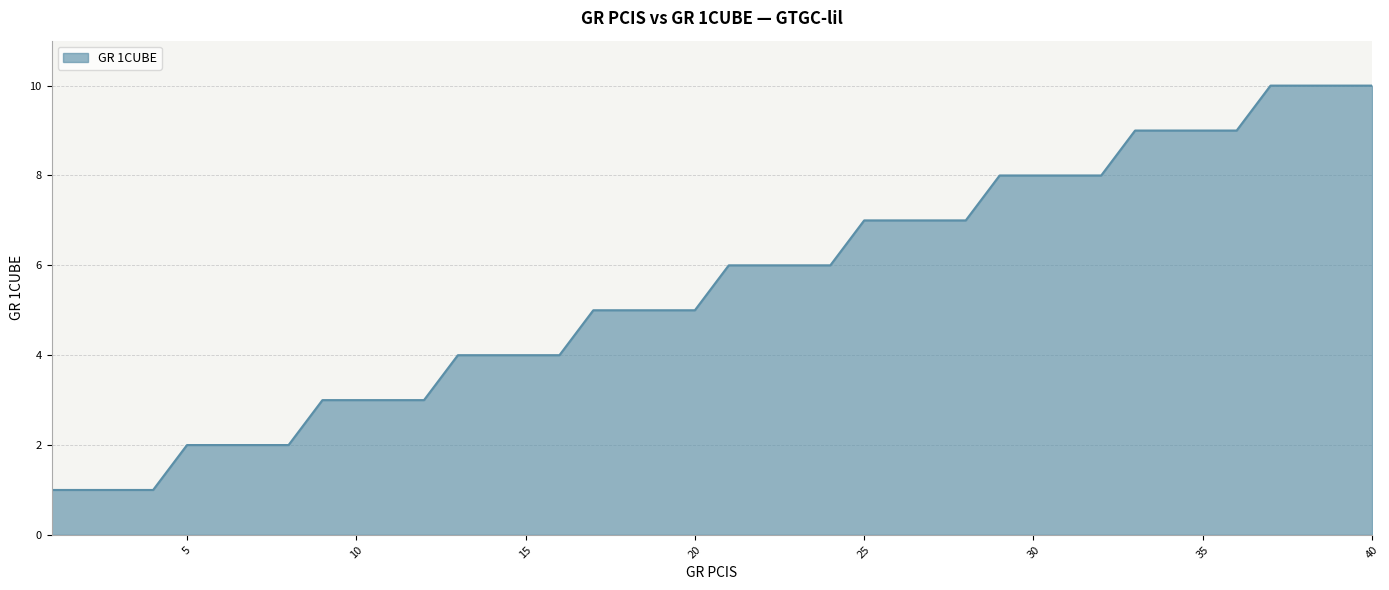

What is the greatest value displayed?

10